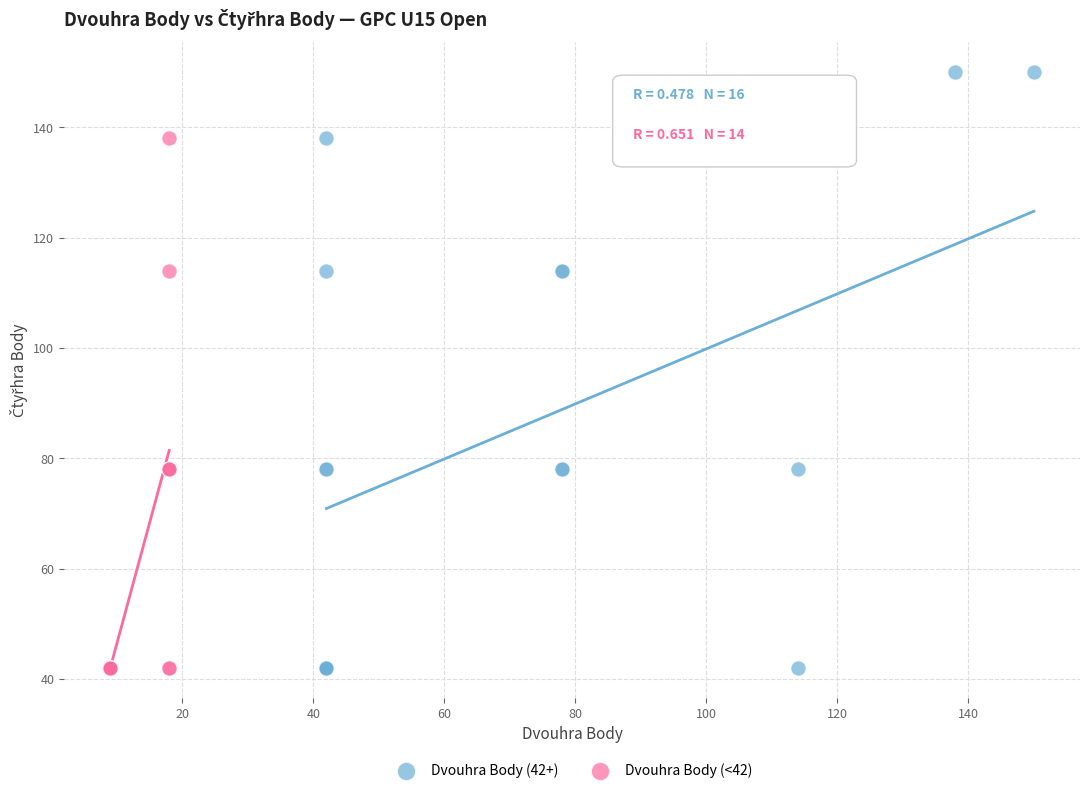

Which series reaches the maximum Y coordinate?

Dvouhra Body (42+)